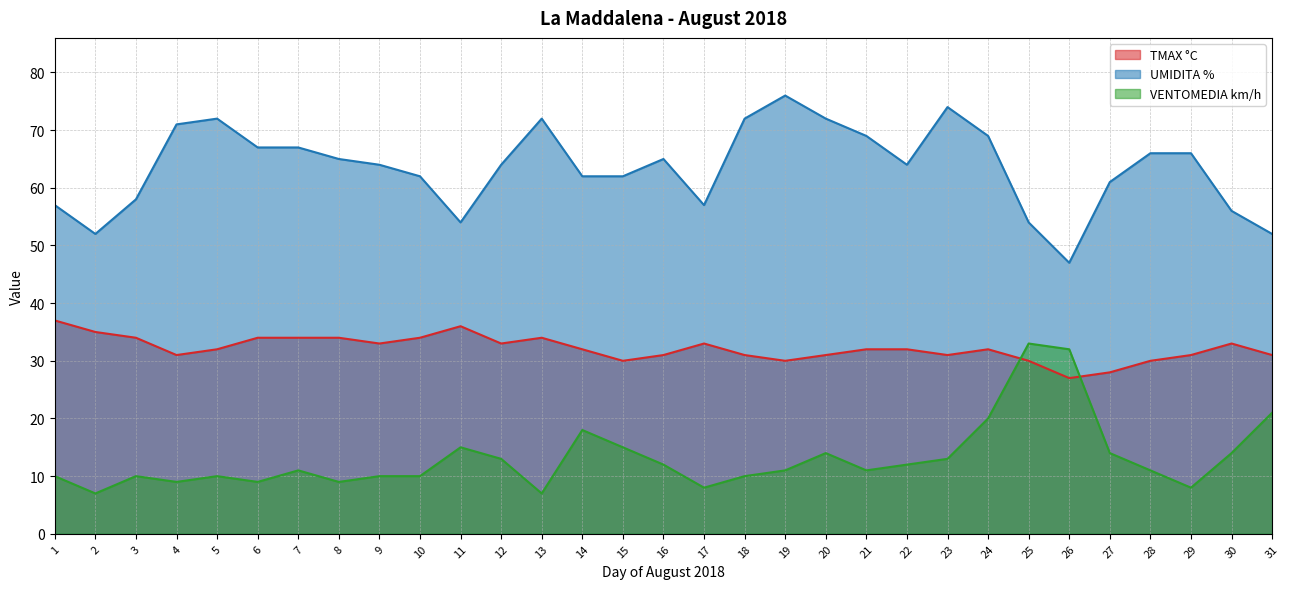

Between 9 and 17, which series saw the biggest shift?

UMIDITA %